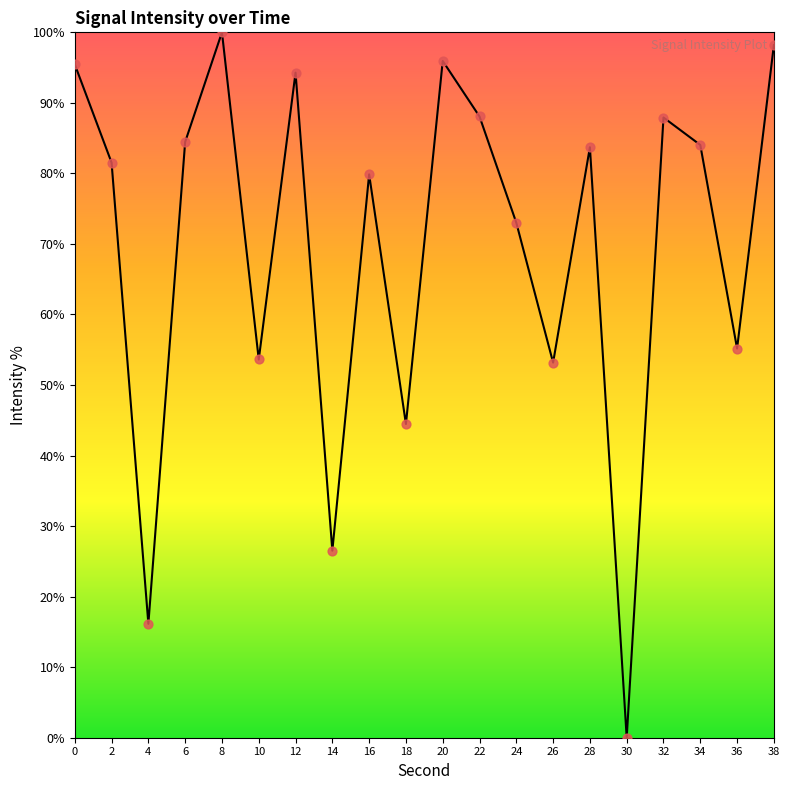

What is the change in value from 14 to 36?

+28.7